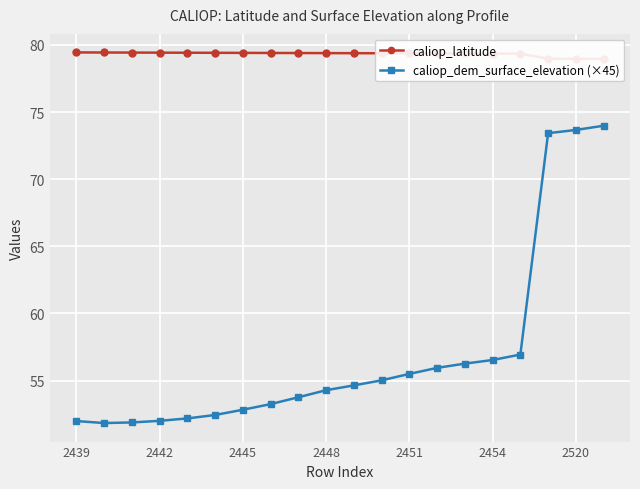

Which series changed the most between 10 and 19?

caliop_dem_surface_elevation (×45)